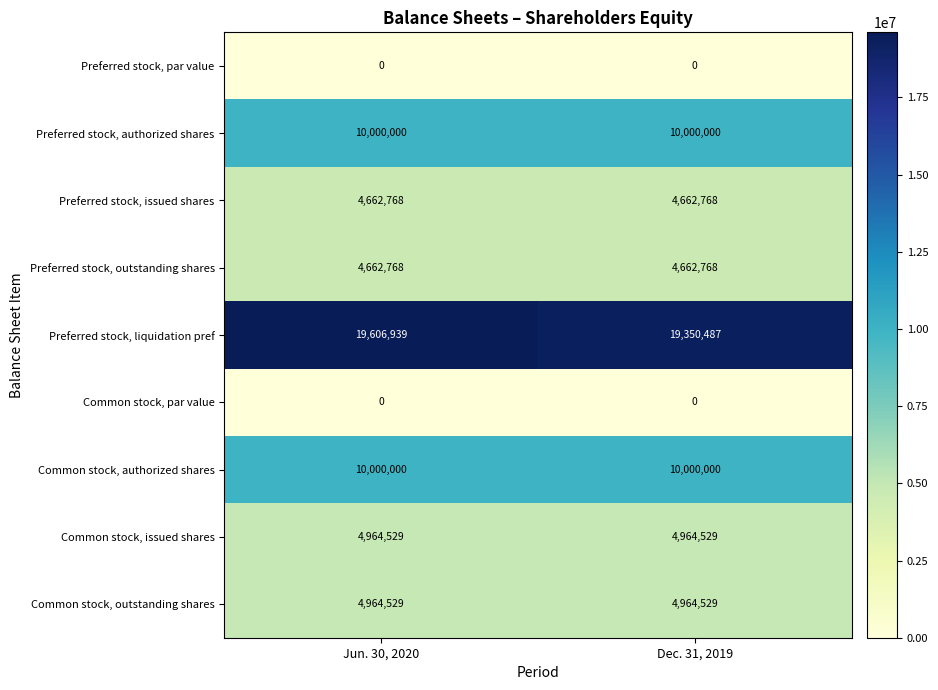

Between Jun. 30, 2020 and Dec. 31, 2019, which series saw the biggest shift?

Preferred stock, liquidation pref